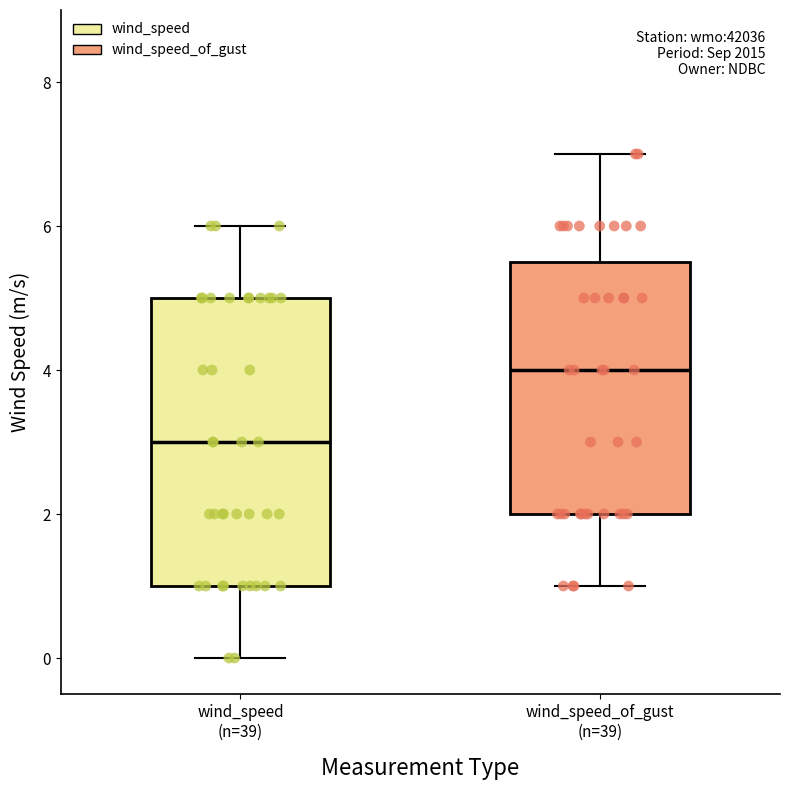

Where is the upper edge of the box for wind_speed_of_gust (n=39) on the y-axis? The values are not printed on the chart, so give them approximately, as read against the axis.

5.6